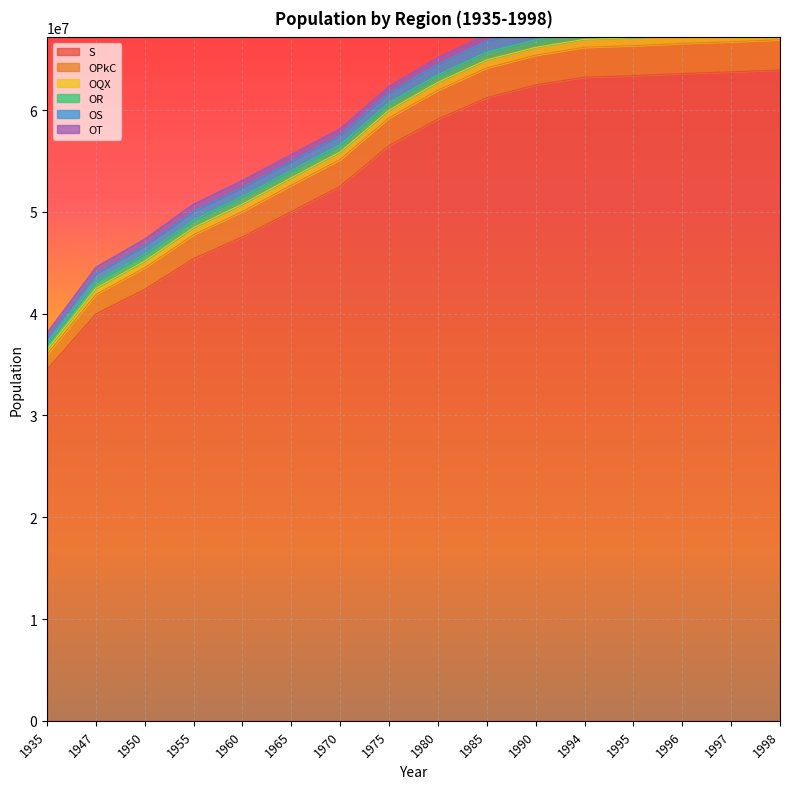

What is the highest value of the S series?

63941000